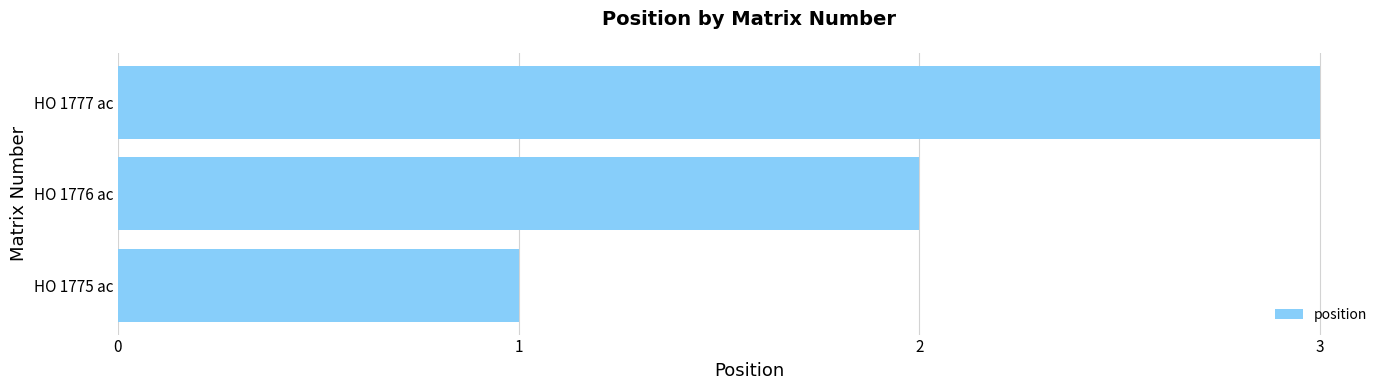

What is the change in value from HO 1775 ac to HO 1776 ac?

+1